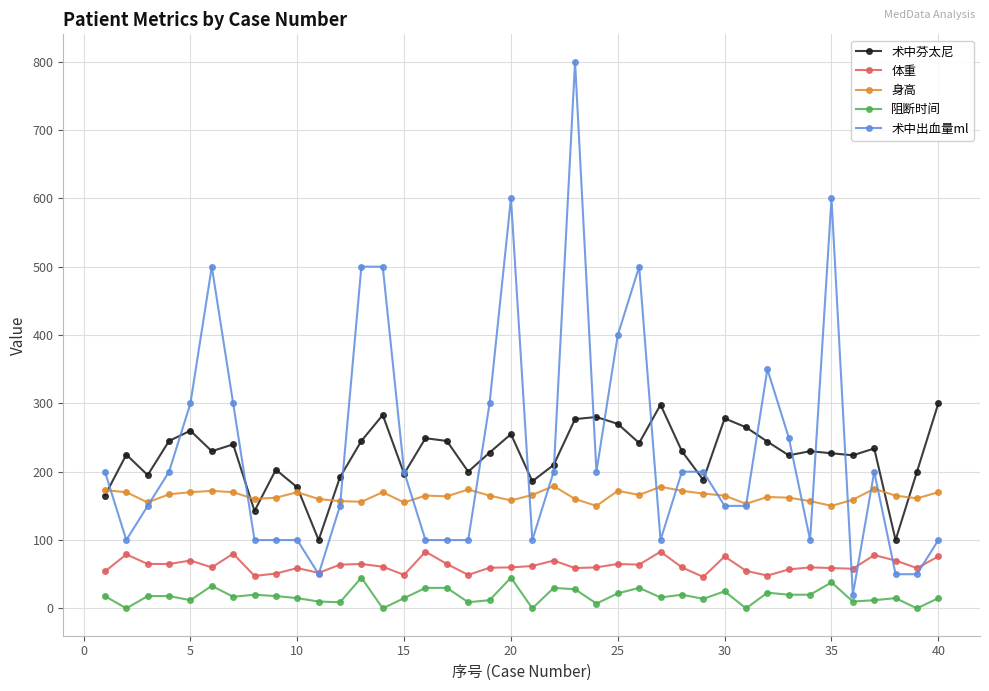

Which series has the largest range (max minus min)?

术中出血量ml